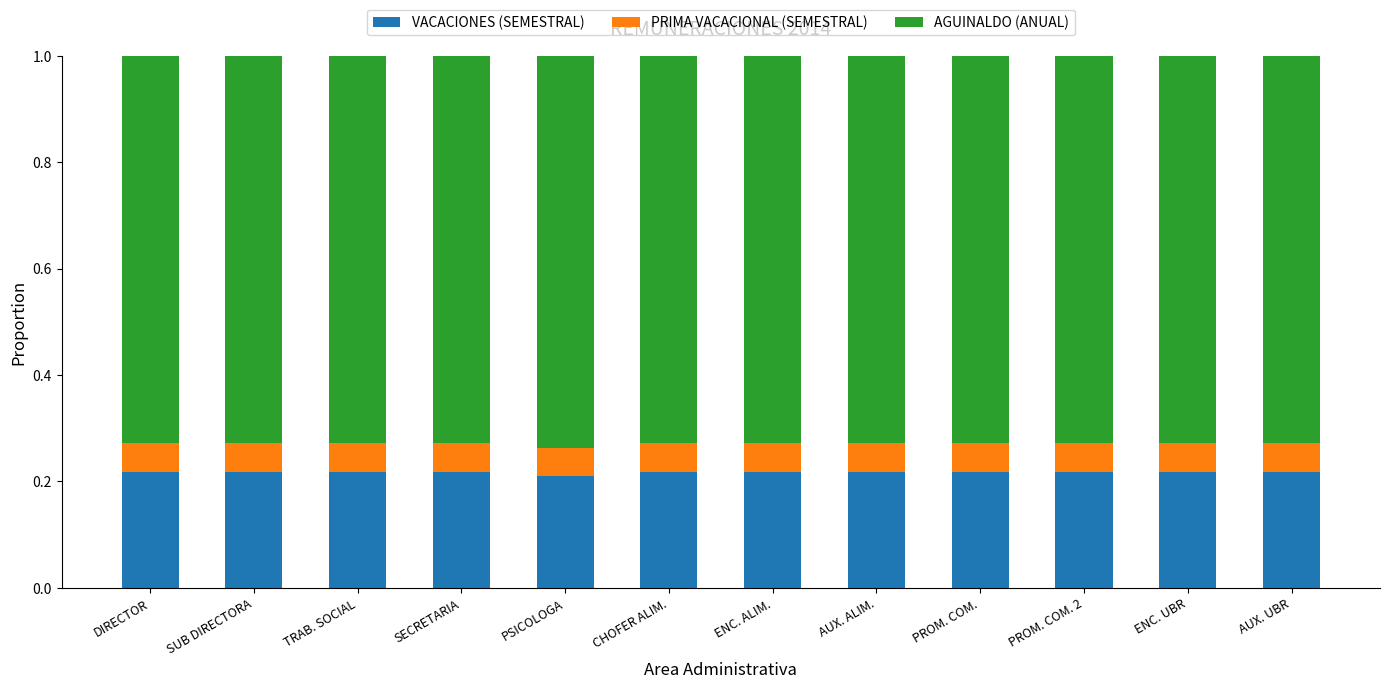

True or false: VACACIONES (SEMESTRAL) has a value of 0.3 at PROM. COM..

False